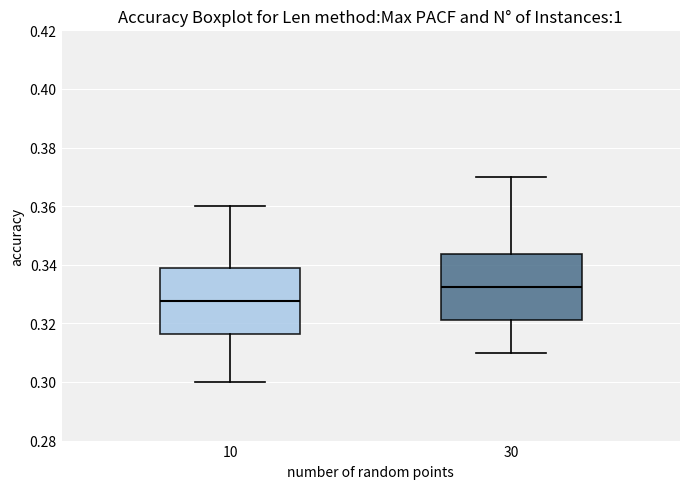

Where does the median line of the box at x = 10 sit on the y-axis? The values are not printed on the chart, so give them approximately, as read against the axis.

0.328